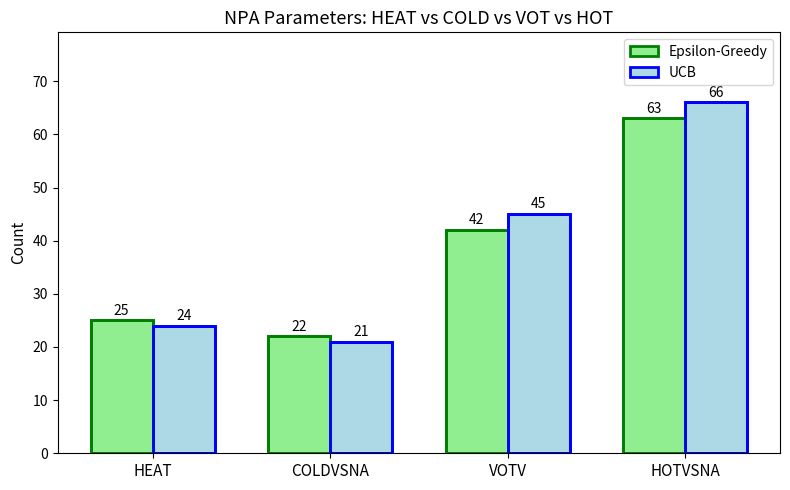

Is it true that Epsilon-Greedy equals 22 at COLDVSNA?

True